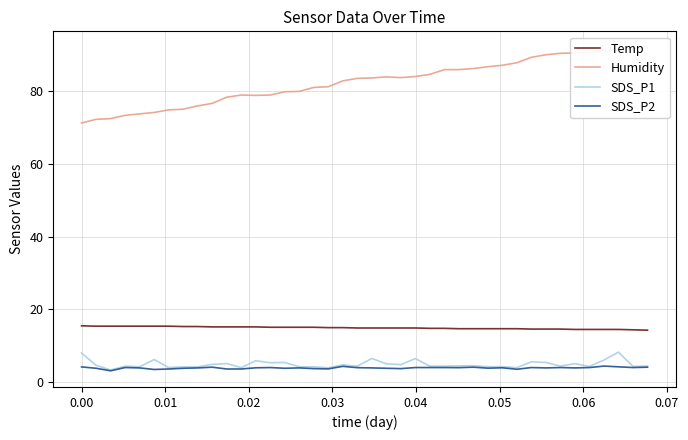

What is the lowest value of the Temp series?

14.2